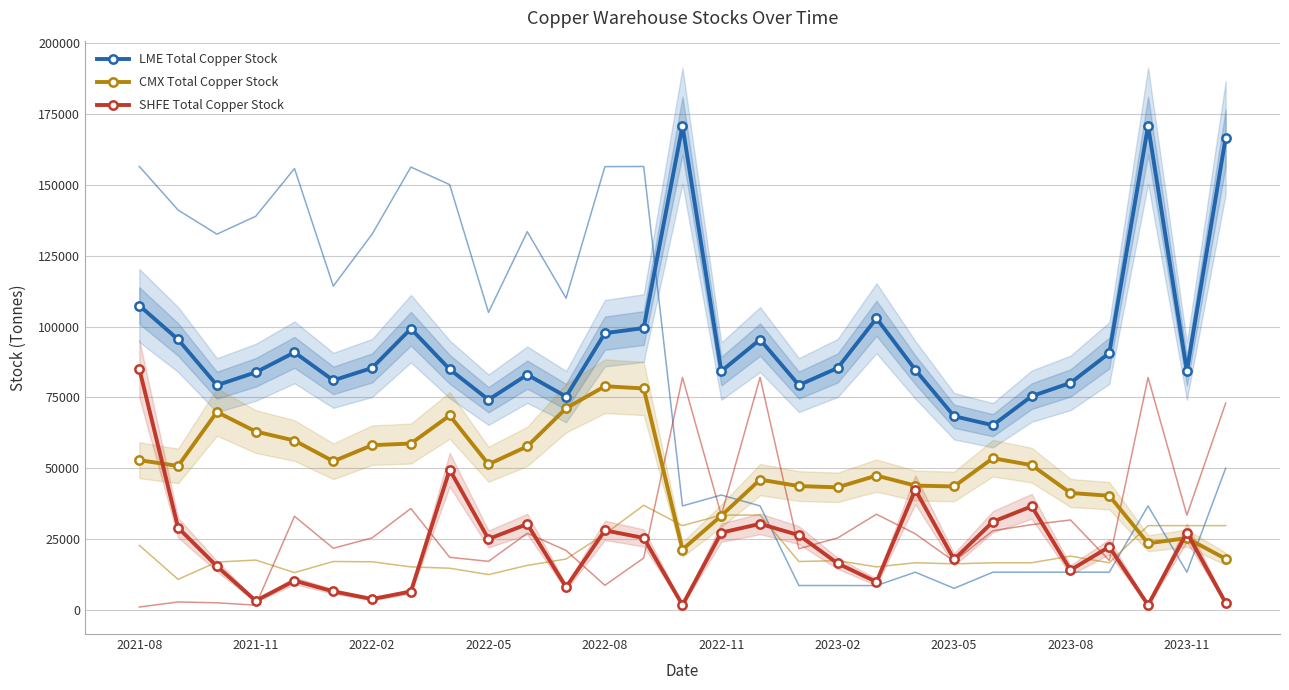

How many values in the LME Total Copper Stock series are below 84900?

14